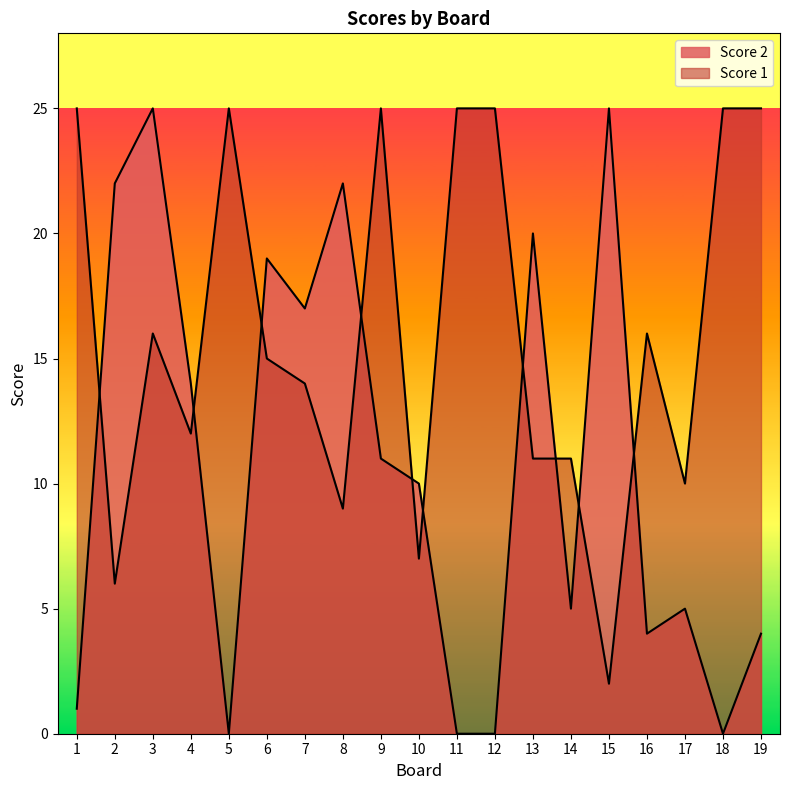

True or false: Score 1 has more than 0 interior local peaks.

True